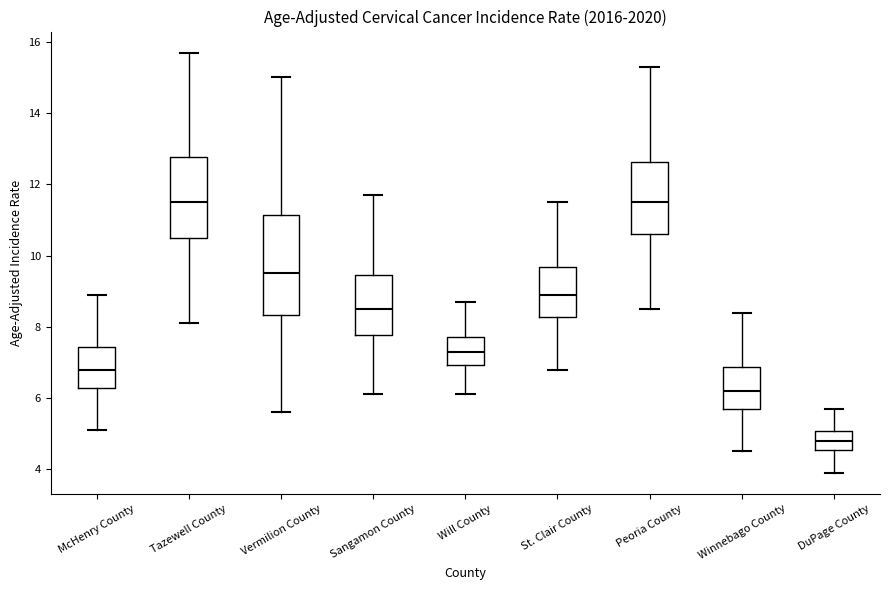

Comparing the boxes themselves (not the whiskers), which one is the tallest?

Vermilion County